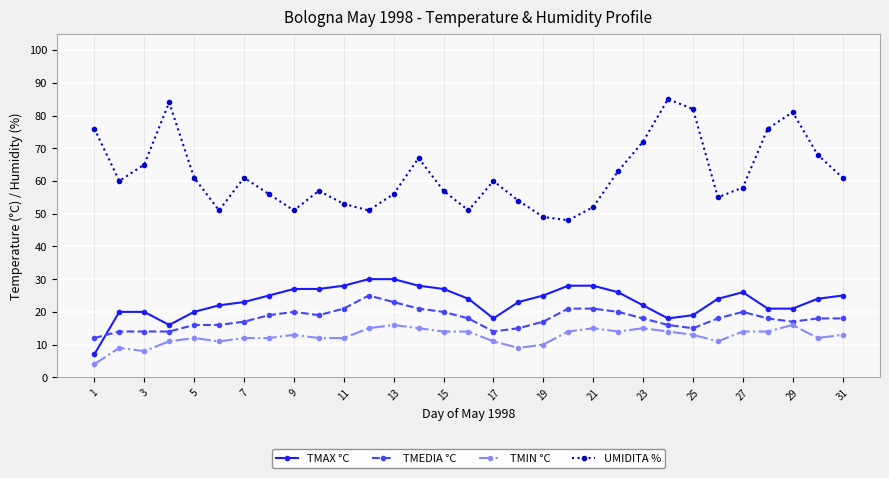

Which series has the largest range (max minus min)?

UMIDITA %